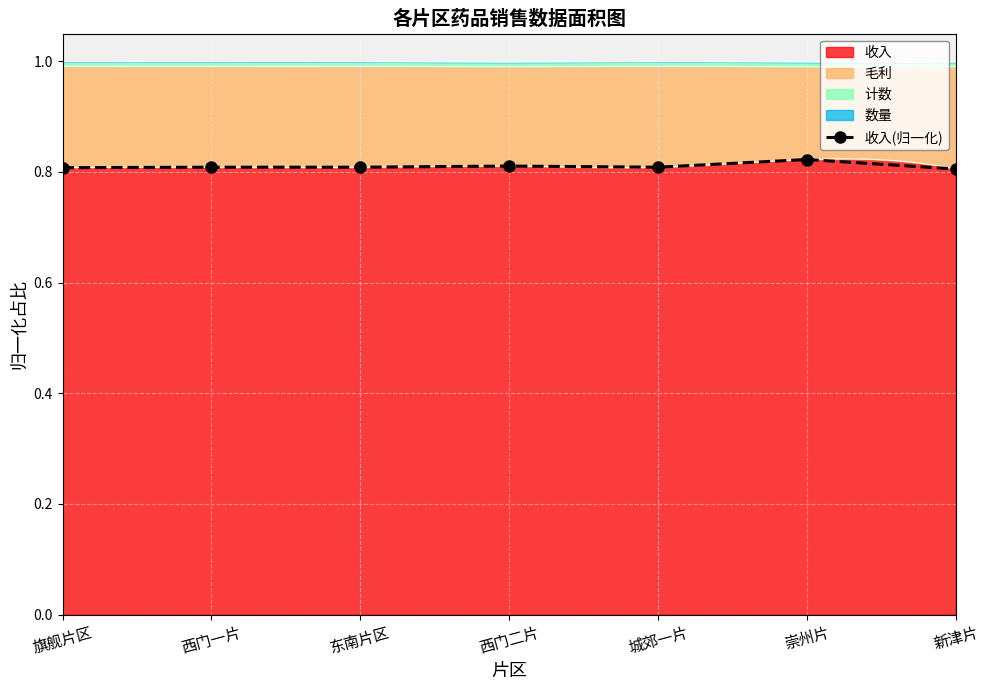

Reading left to right, transcribe all the data shown in this chart.

旗舰片区=0.8	西门一片=0.8	东南片区=0.8	西门二片=0.8	城郊一片=0.8	崇州片=0.8	新津片=0.8